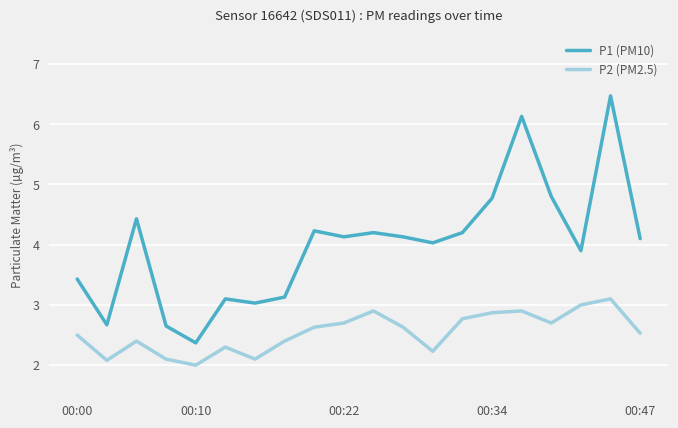

Which series has the largest total across all categories?

P1 (PM10)